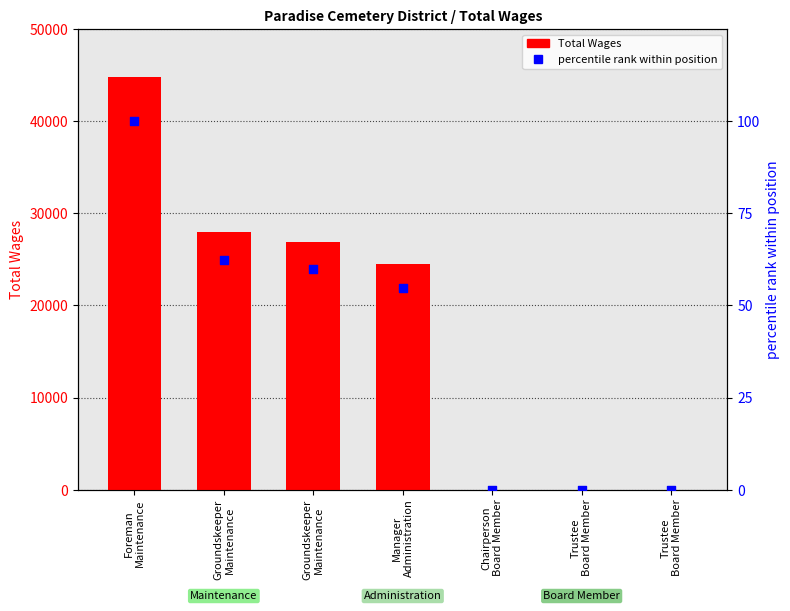

At which category is the sum across all series the highest?

Foreman
Maintenance